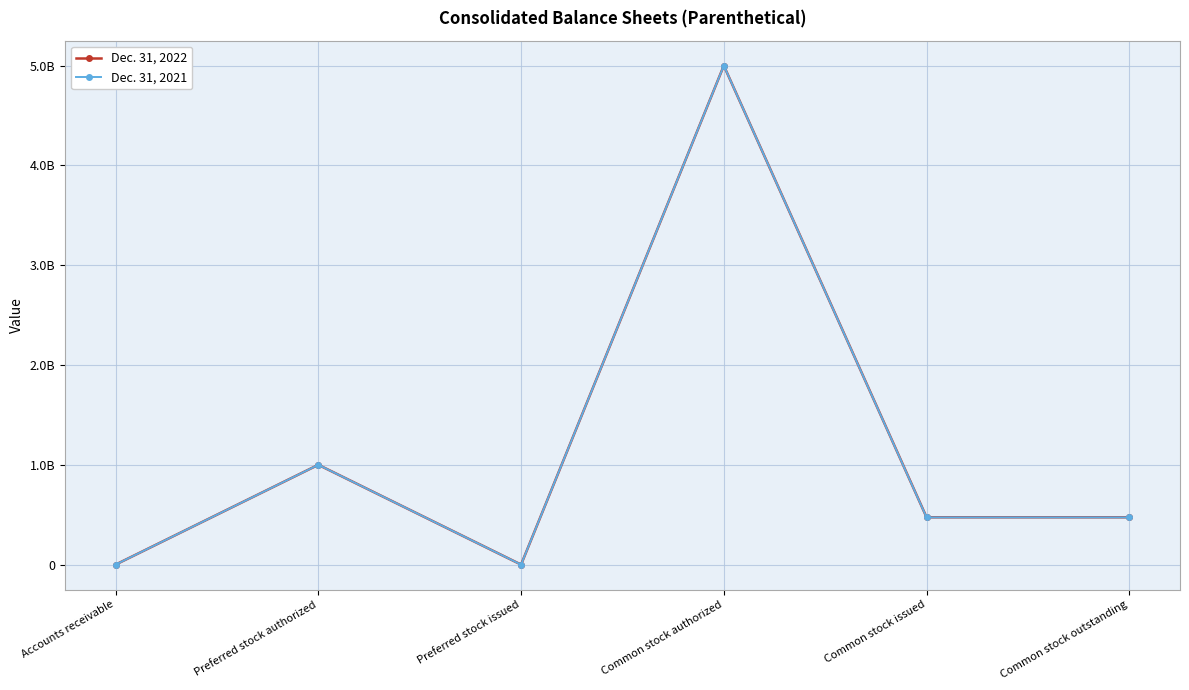

The Dec. 31, 2022 series shows 1715532898 at Preferred stock authorized. True or false?

False